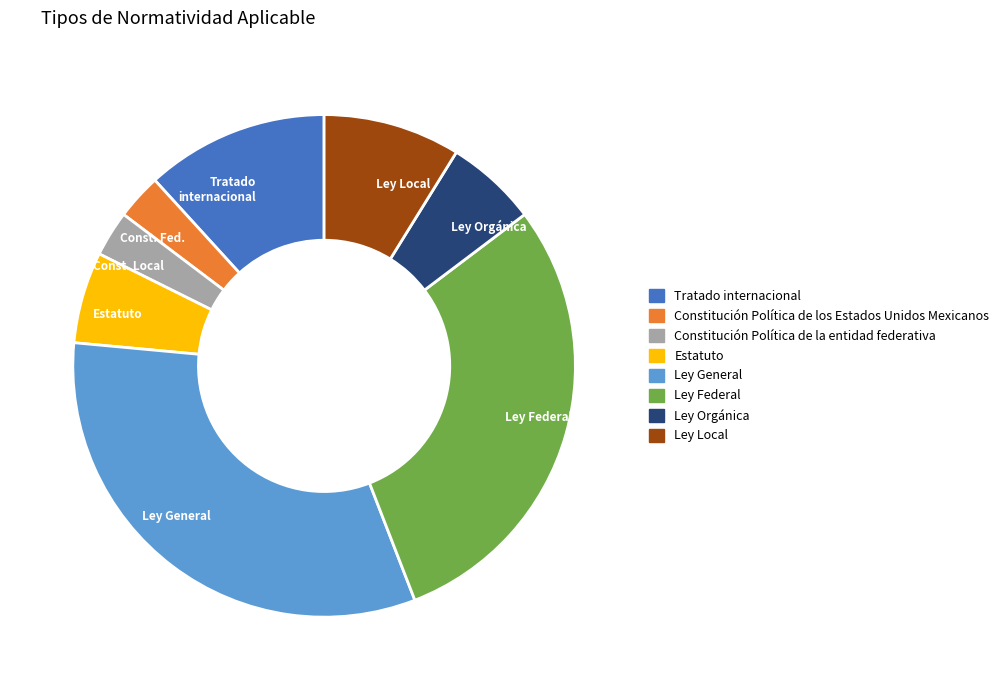

How many slices are in this pie chart?

8